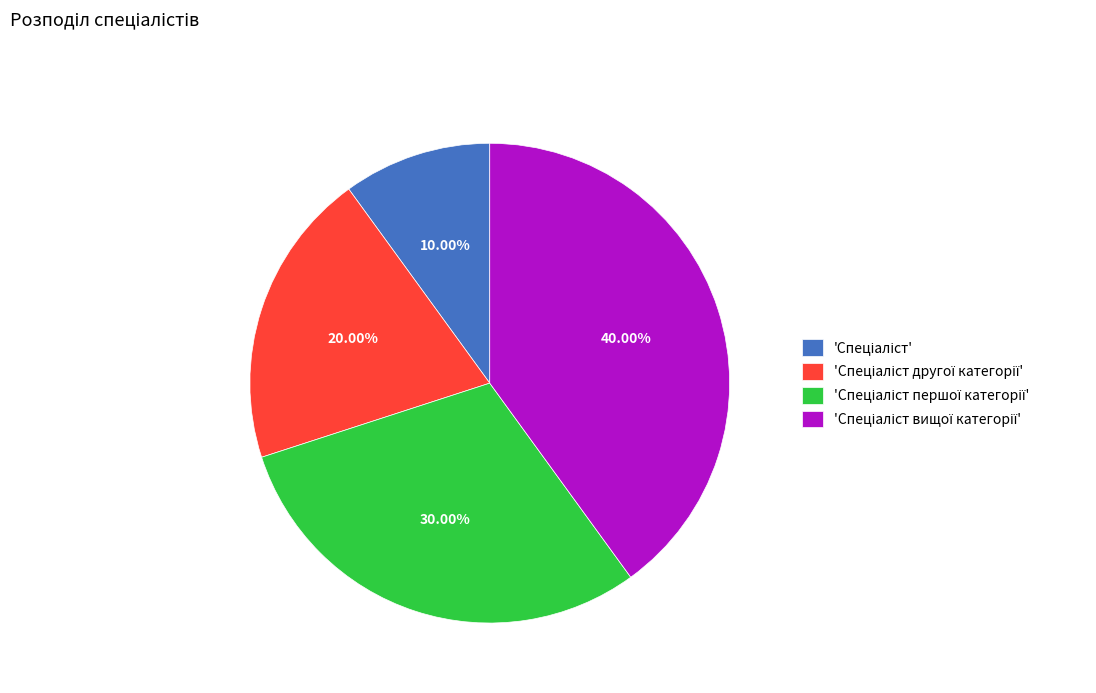

Is there any slice that represents more than half of the pie?

No